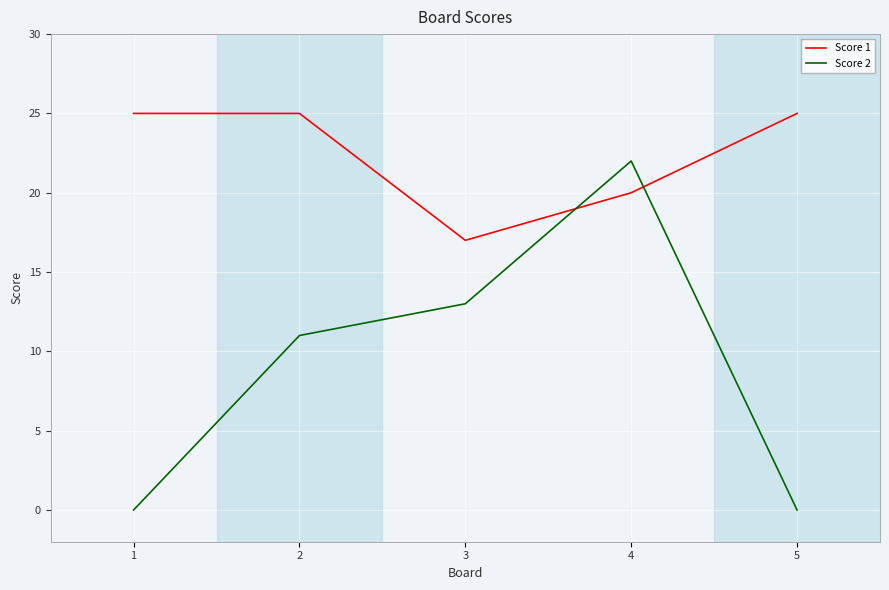

What is the spread (max minus min) of values at 2?

14